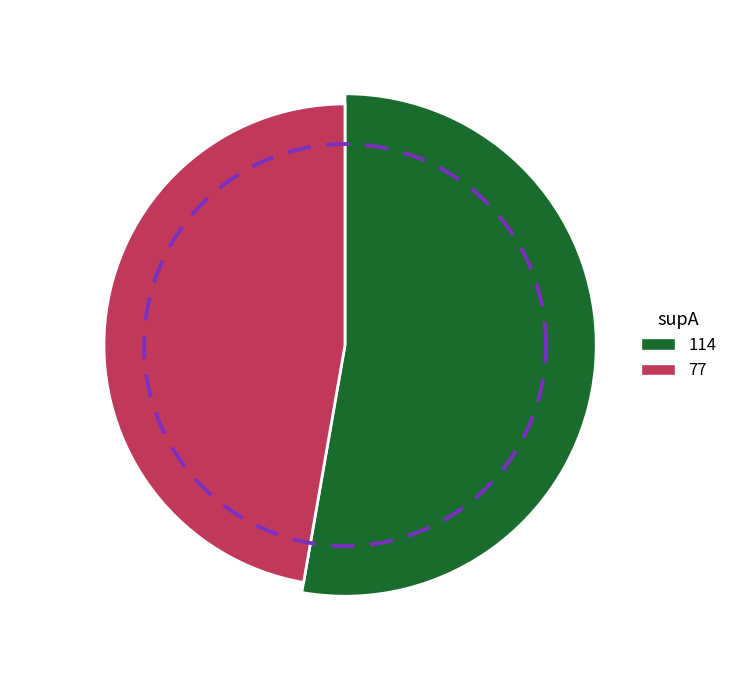

Between 114 and 77, which is larger?

114